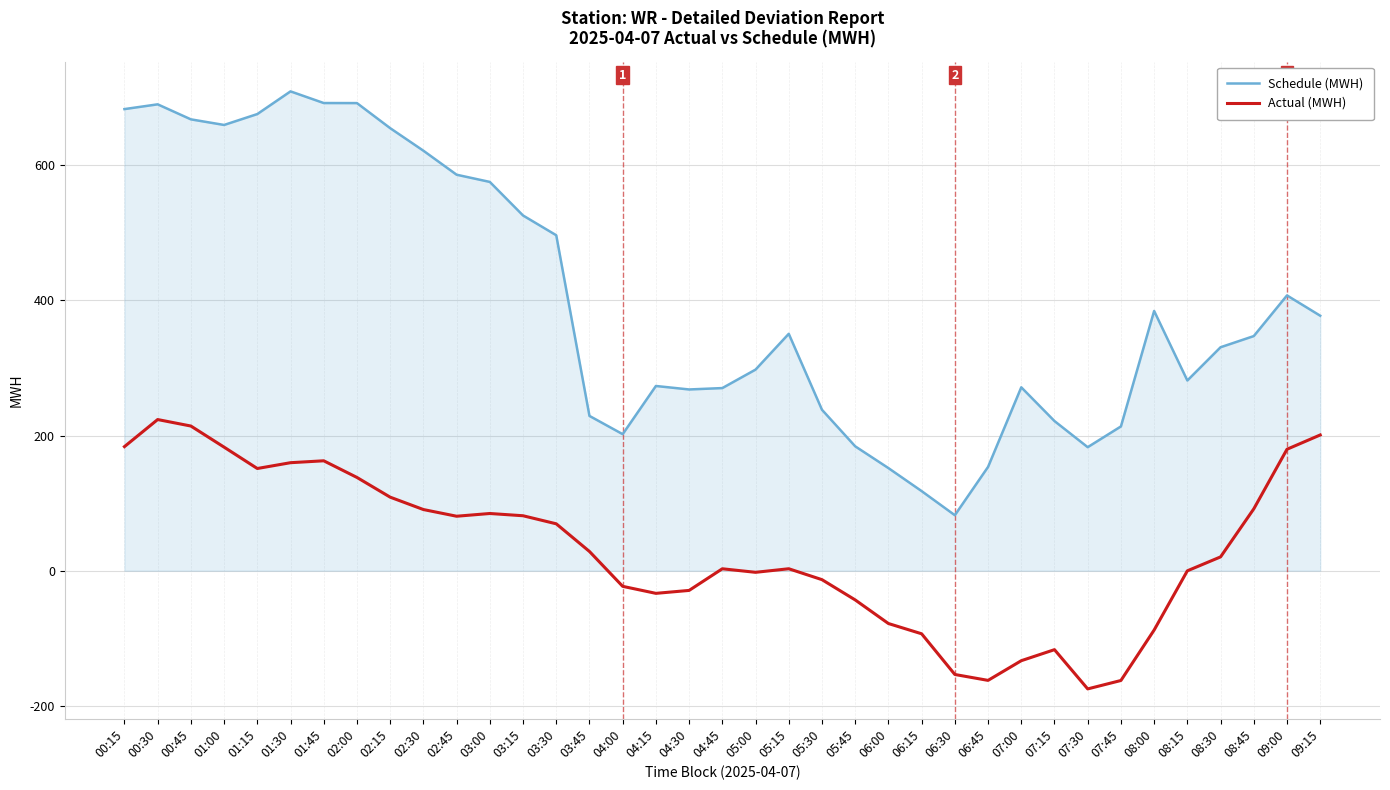

At which label does Actual (MWH) reach its peak?

00:30